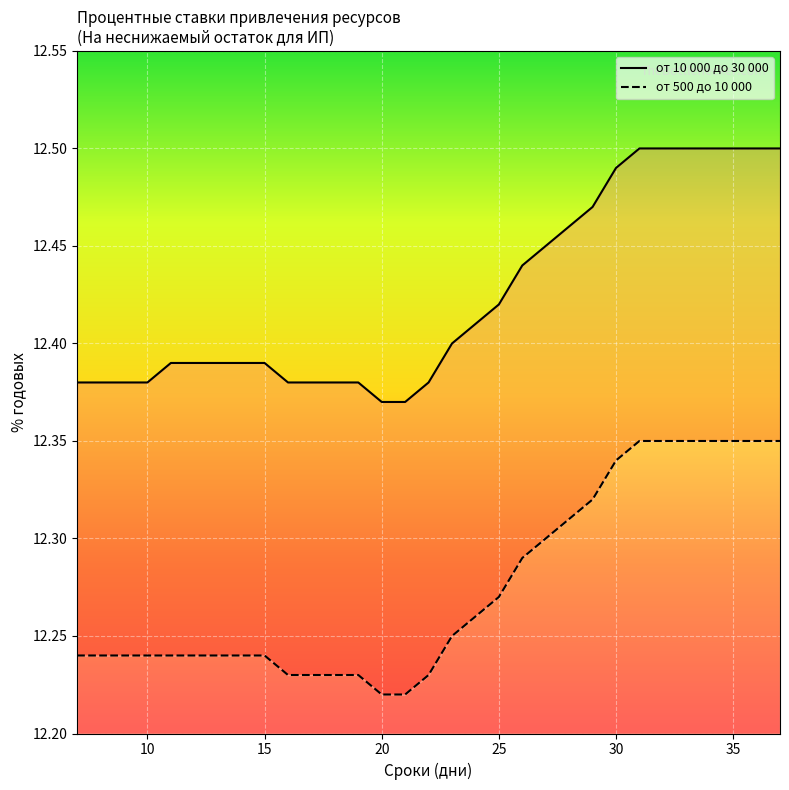

List the series in order of their peak value, highest first.

от 10 000 до 30 000, от 500 до 10 000